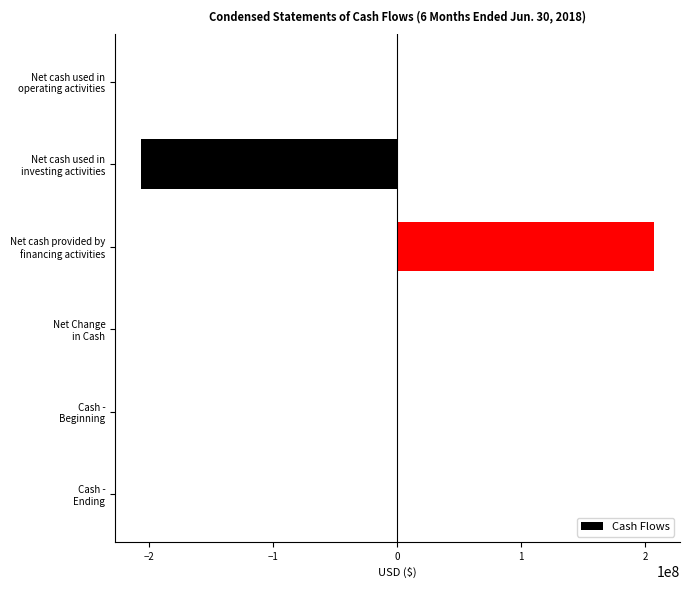

What is the greatest value displayed?

207522457